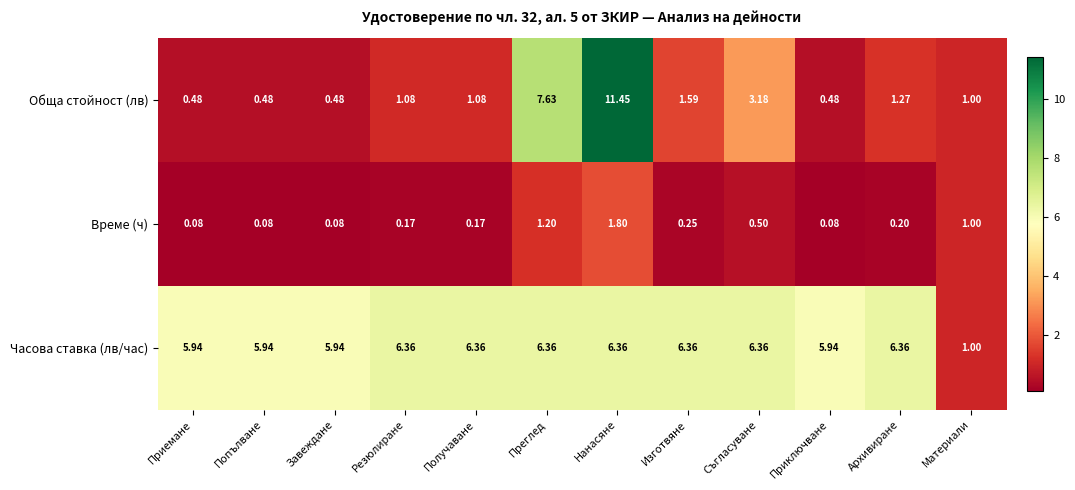

Which series has the largest total across all categories?

Часова ставка (лв/час)